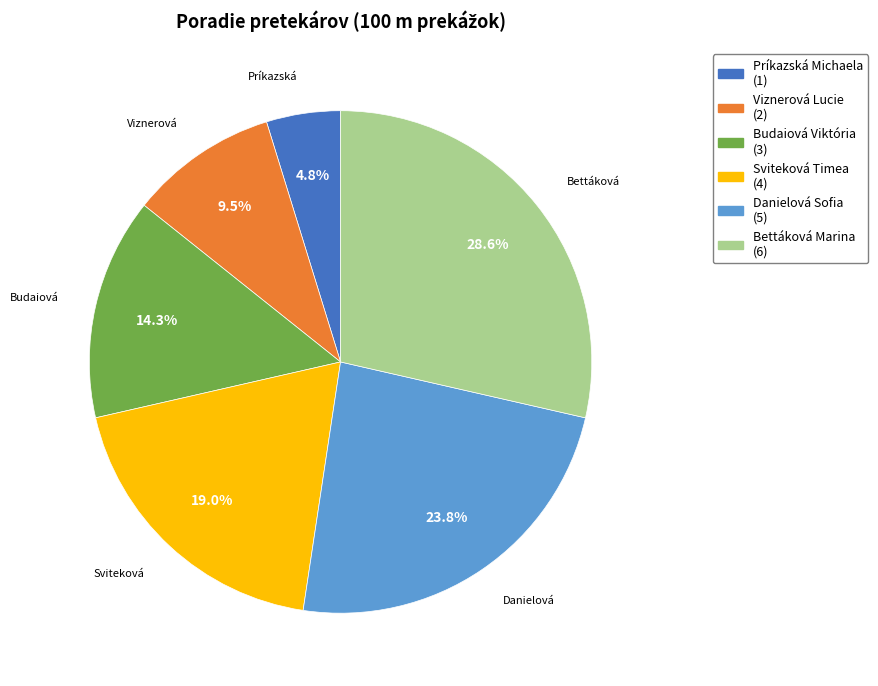

What percentage is the Budaiová Viktória slice, to the nearest percent?

14%